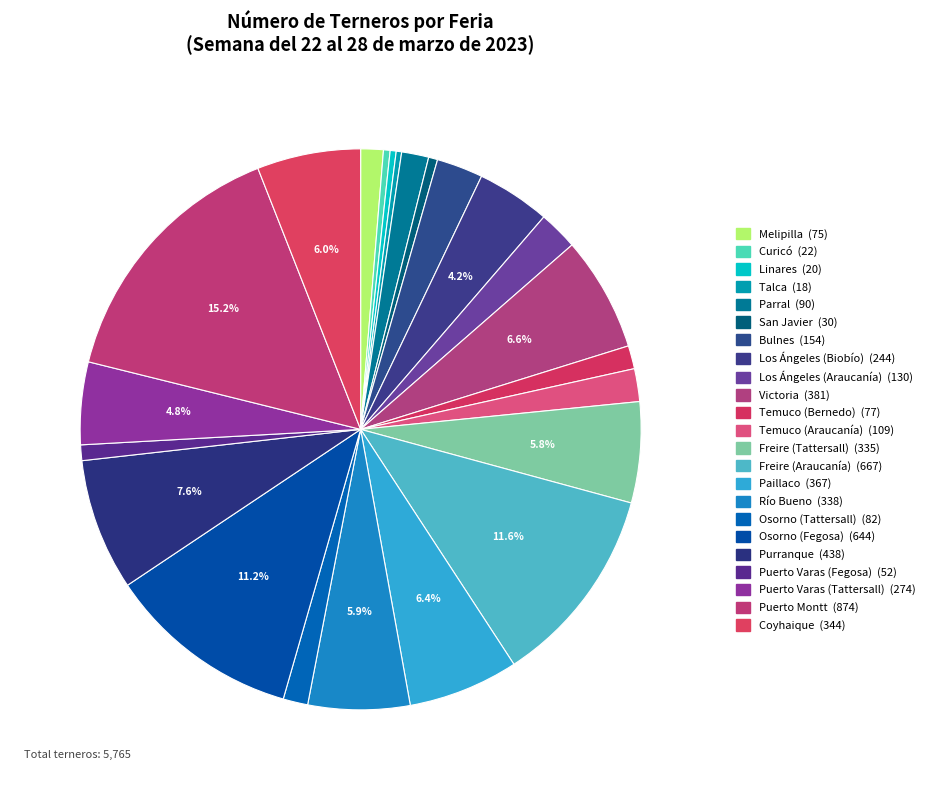

What percentage is the Puerto Varas (Tattersall) slice, to the nearest percent?

5%